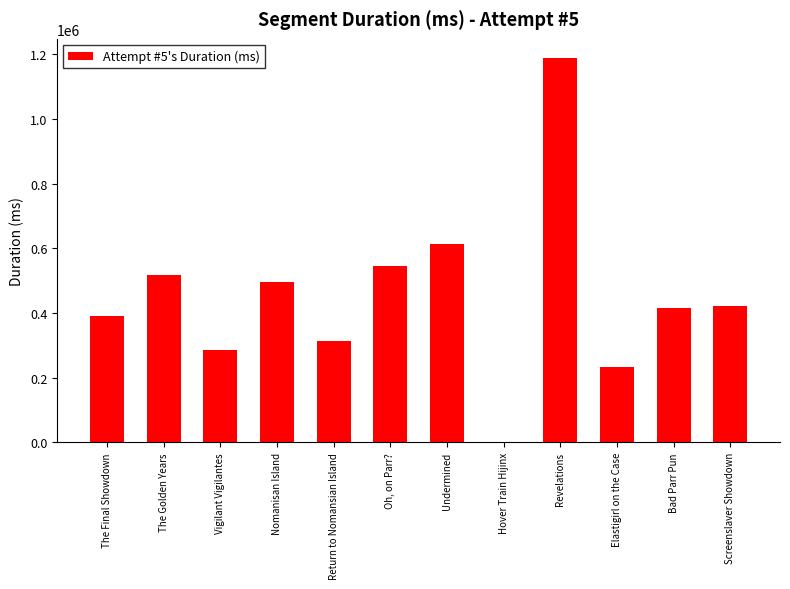

What is the ratio of the value at Return to Nomansian Island to the value at Undermined?

0.5